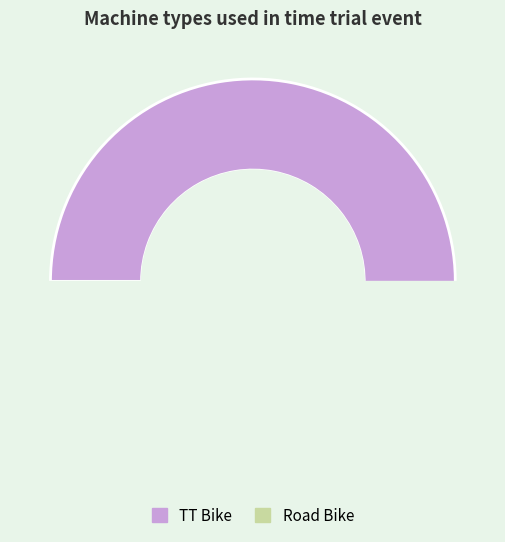

What is the change in value from TT Bike to Road Bike?

-31